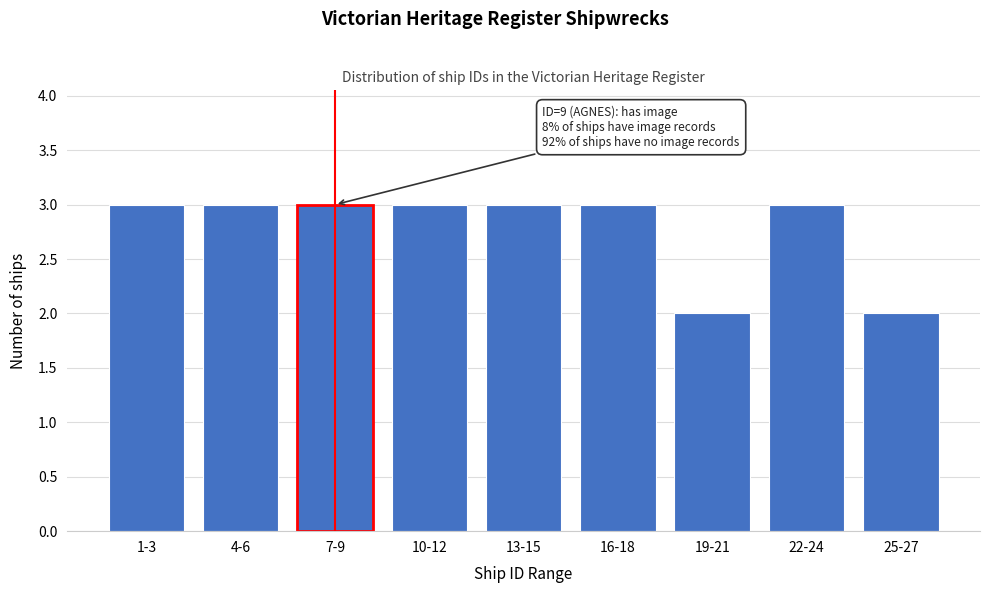

Reading right to left, what are all the values shown in this chart?

25-27=2	22-24=3	19-21=2	16-18=3	13-15=3	10-12=3	7-9=3	4-6=3	1-3=3